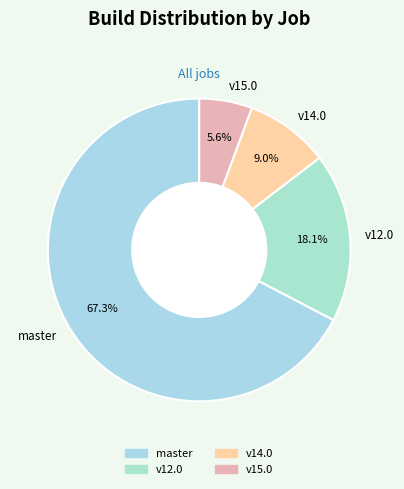

How many slices are in this pie chart?

4